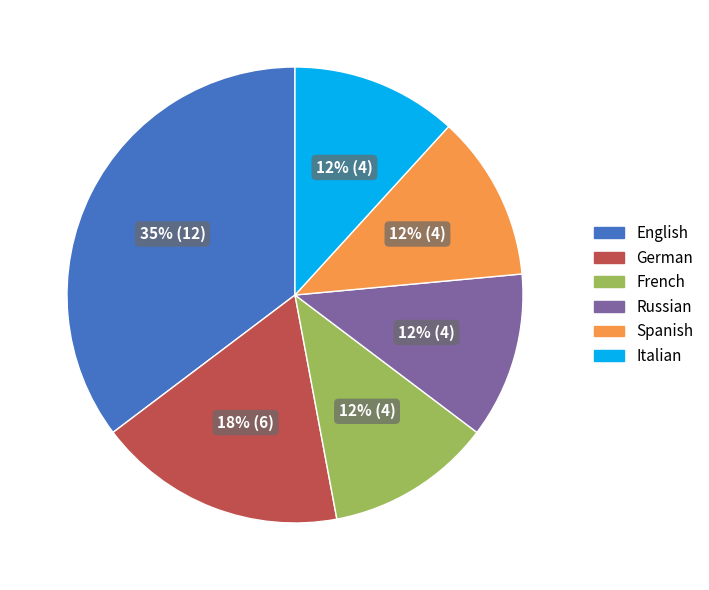

Is the sum of Spanish and Italian greater than half?

No